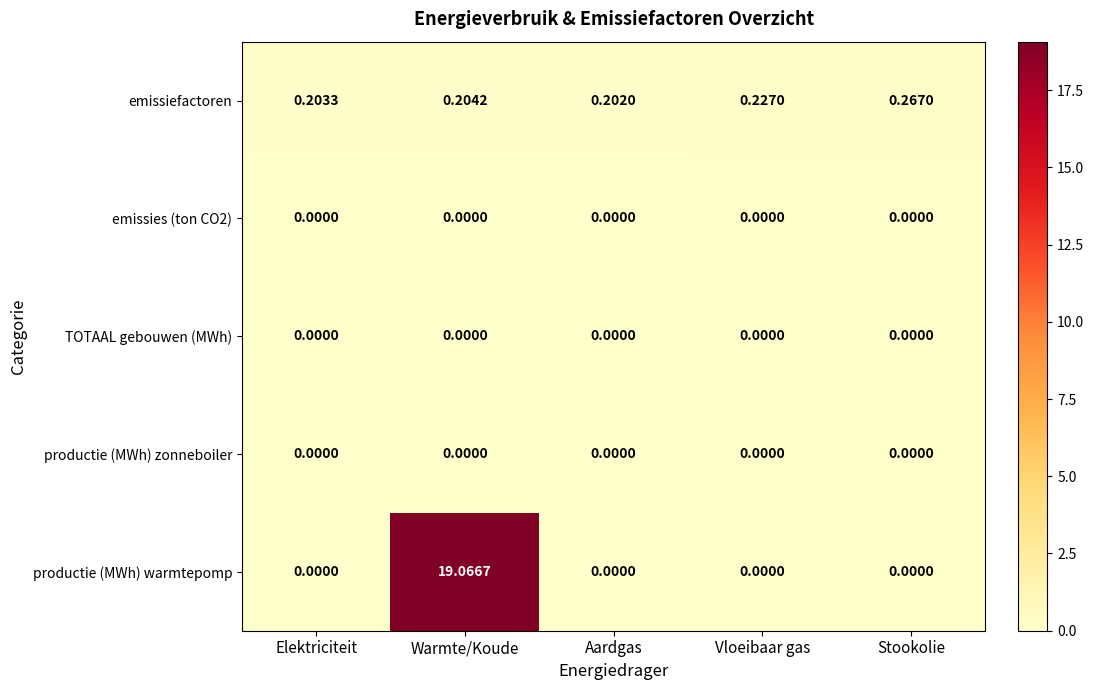

Which series changed the most between Elektriciteit and Stookolie?

emissiefactoren